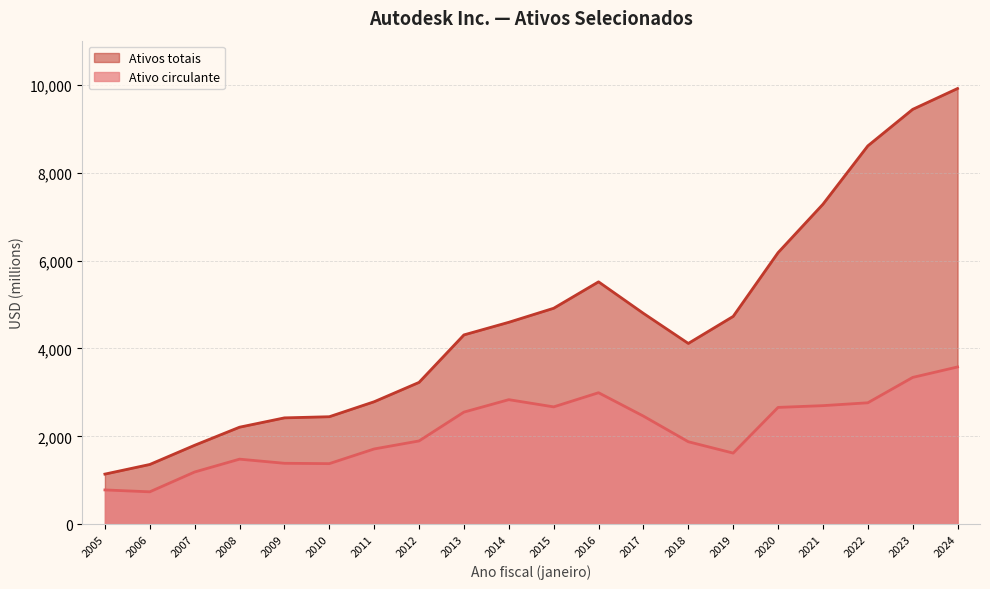

Where is Ativos totais nearest to the value 5527?

2016